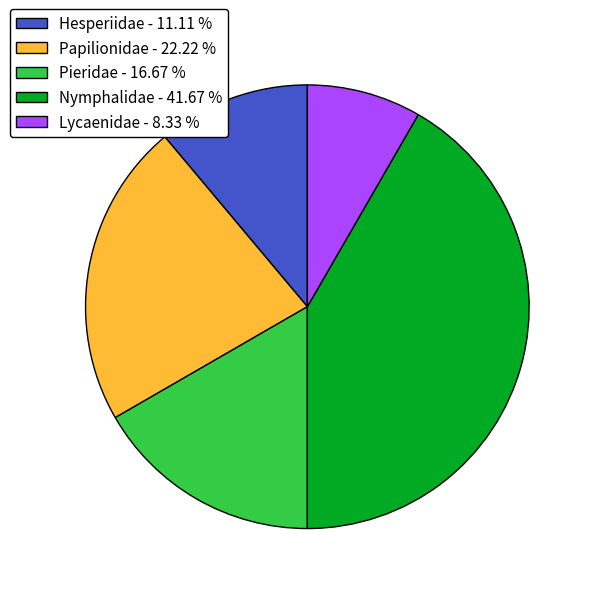

Is there a majority slice in this chart?

No